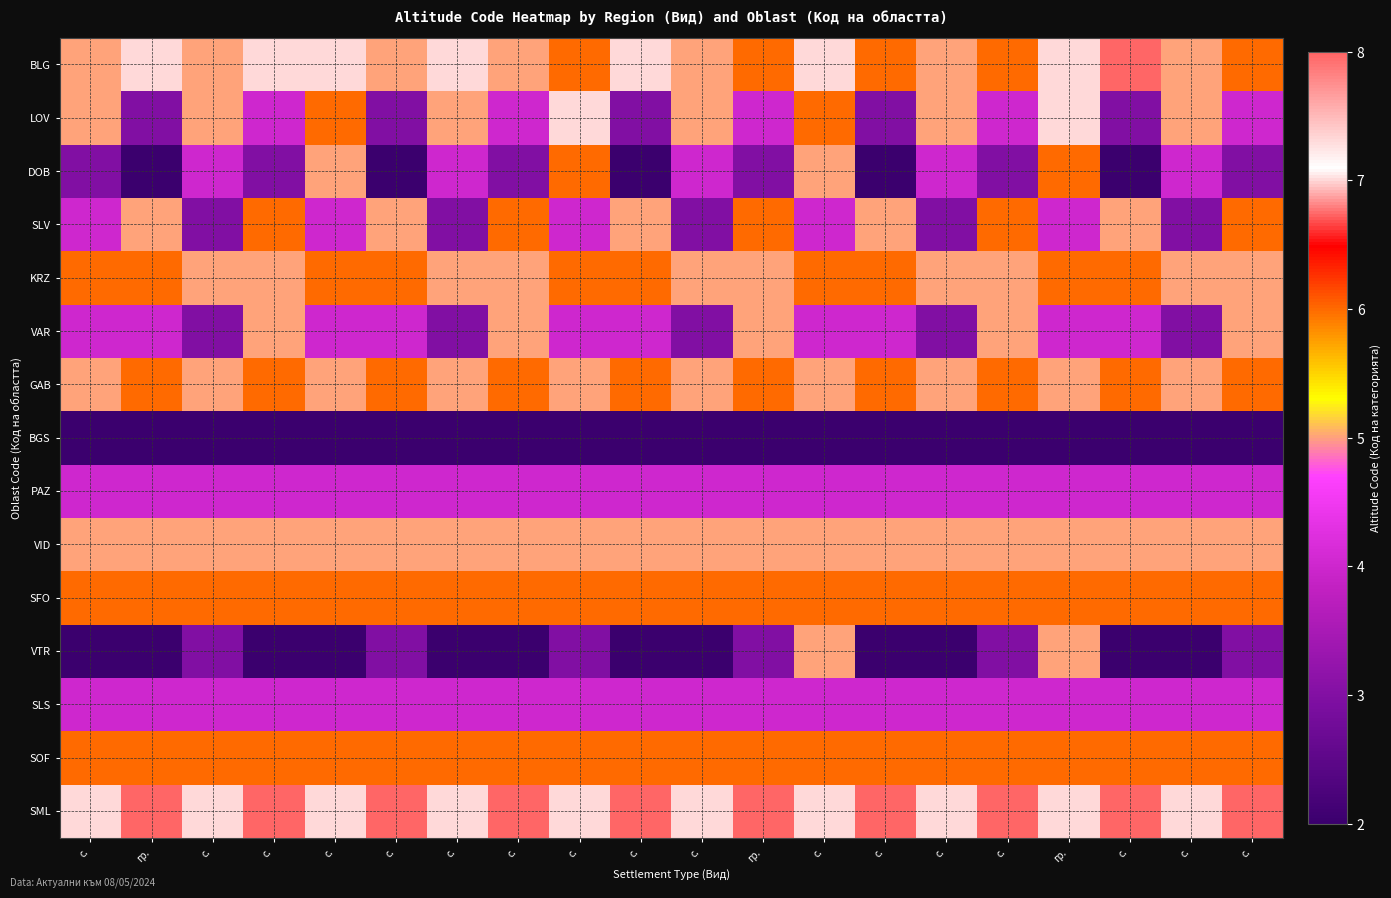

Reading left to right, what are all the values shown in this chart?

BLG: с.=5	гр.=7	с.=5	с.=7	с.=7	с.=5	с.=7	с.=5	с.=6	с.=7	с.=5	гр.=6	с.=7	с.=6	с.=5	с.=6	гр.=7	с.=8	с.=5	с.=6
LOV: с.=5	гр.=3	с.=5	с.=4	с.=6	с.=3	с.=5	с.=4	с.=7	с.=3	с.=5	гр.=4	с.=6	с.=3	с.=5	с.=4	гр.=7	с.=3	с.=5	с.=4
DOB: с.=3	гр.=2	с.=4	с.=3	с.=5	с.=2	с.=4	с.=3	с.=6	с.=2	с.=4	гр.=3	с.=5	с.=2	с.=4	с.=3	гр.=6	с.=2	с.=4	с.=3
SLV: с.=4	гр.=5	с.=3	с.=6	с.=4	с.=5	с.=3	с.=6	с.=4	с.=5	с.=3	гр.=6	с.=4	с.=5	с.=3	с.=6	гр.=4	с.=5	с.=3	с.=6
KRZ: с.=6	гр.=6	с.=5	с.=5	с.=6	с.=6	с.=5	с.=5	с.=6	с.=6	с.=5	гр.=5	с.=6	с.=6	с.=5	с.=5	гр.=6	с.=6	с.=5	с.=5
VAR: с.=4	гр.=4	с.=3	с.=5	с.=4	с.=4	с.=3	с.=5	с.=4	с.=4	с.=3	гр.=5	с.=4	с.=4	с.=3	с.=5	гр.=4	с.=4	с.=3	с.=5
GAB: с.=5	гр.=6	с.=5	с.=6	с.=5	с.=6	с.=5	с.=6	с.=5	с.=6	с.=5	гр.=6	с.=5	с.=6	с.=5	с.=6	гр.=5	с.=6	с.=5	с.=6
BGS: с.=2	гр.=2	с.=2	с.=2	с.=2	с.=2	с.=2	с.=2	с.=2	с.=2	с.=2	гр.=2	с.=2	с.=2	с.=2	с.=2	гр.=2	с.=2	с.=2	с.=2
PAZ: с.=4	гр.=4	с.=4	с.=4	с.=4	с.=4	с.=4	с.=4	с.=4	с.=4	с.=4	гр.=4	с.=4	с.=4	с.=4	с.=4	гр.=4	с.=4	с.=4	с.=4
VID: с.=5	гр.=5	с.=5	с.=5	с.=5	с.=5	с.=5	с.=5	с.=5	с.=5	с.=5	гр.=5	с.=5	с.=5	с.=5	с.=5	гр.=5	с.=5	с.=5	с.=5
SFO: с.=6	гр.=6	с.=6	с.=6	с.=6	с.=6	с.=6	с.=6	с.=6	с.=6	с.=6	гр.=6	с.=6	с.=6	с.=6	с.=6	гр.=6	с.=6	с.=6	с.=6
VTR: с.=2	гр.=2	с.=3	с.=2	с.=2	с.=3	с.=2	с.=2	с.=3	с.=2	с.=2	гр.=3	с.=5	с.=2	с.=2	с.=3	гр.=5	с.=2	с.=2	с.=3
SLS: с.=4	гр.=4	с.=4	с.=4	с.=4	с.=4	с.=4	с.=4	с.=4	с.=4	с.=4	гр.=4	с.=4	с.=4	с.=4	с.=4	гр.=4	с.=4	с.=4	с.=4
SOF: с.=6	гр.=6	с.=6	с.=6	с.=6	с.=6	с.=6	с.=6	с.=6	с.=6	с.=6	гр.=6	с.=6	с.=6	с.=6	с.=6	гр.=6	с.=6	с.=6	с.=6
SML: с.=7	гр.=8	с.=7	с.=8	с.=7	с.=8	с.=7	с.=8	с.=7	с.=8	с.=7	гр.=8	с.=7	с.=8	с.=7	с.=8	гр.=7	с.=8	с.=7	с.=8